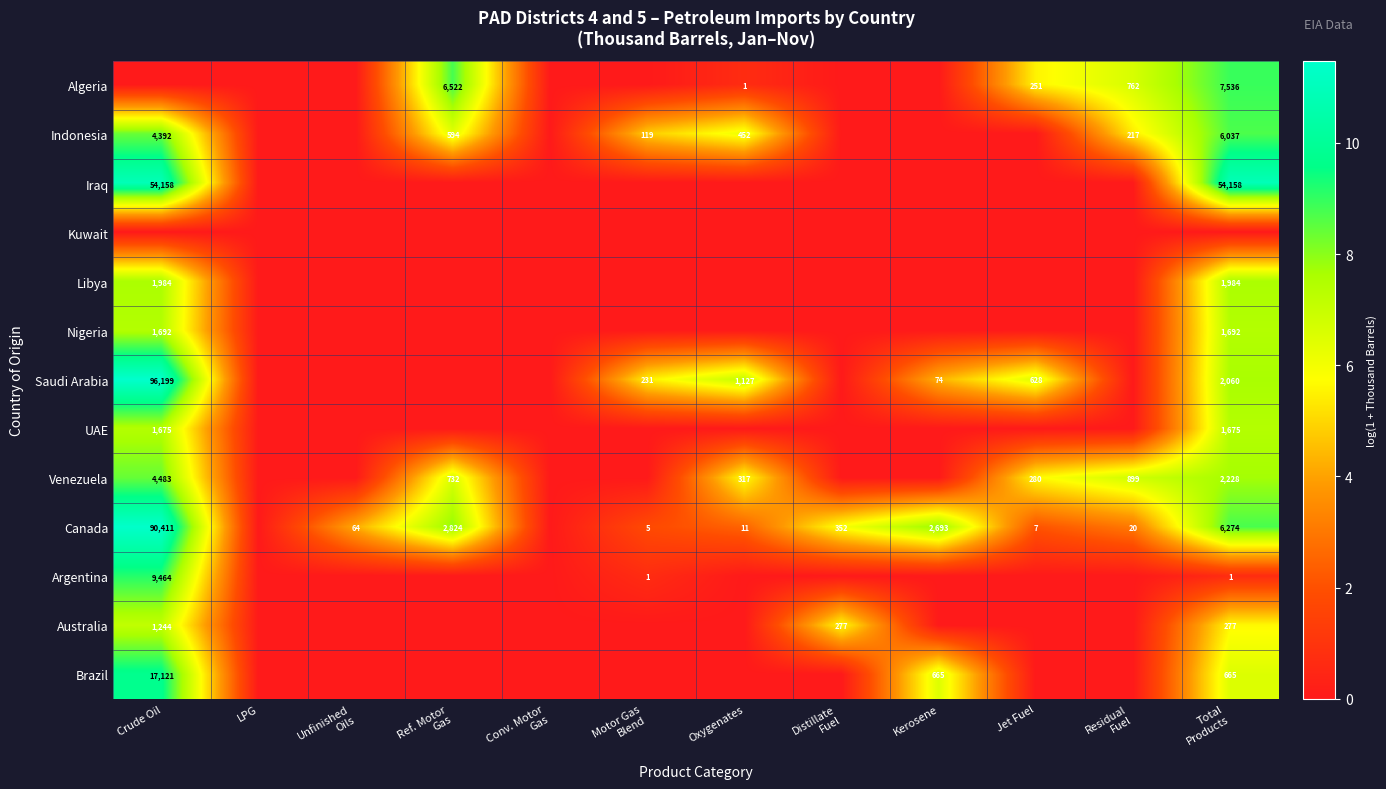

Is it true that Saudi Arabia equals 1720 at Oxygenates?

False